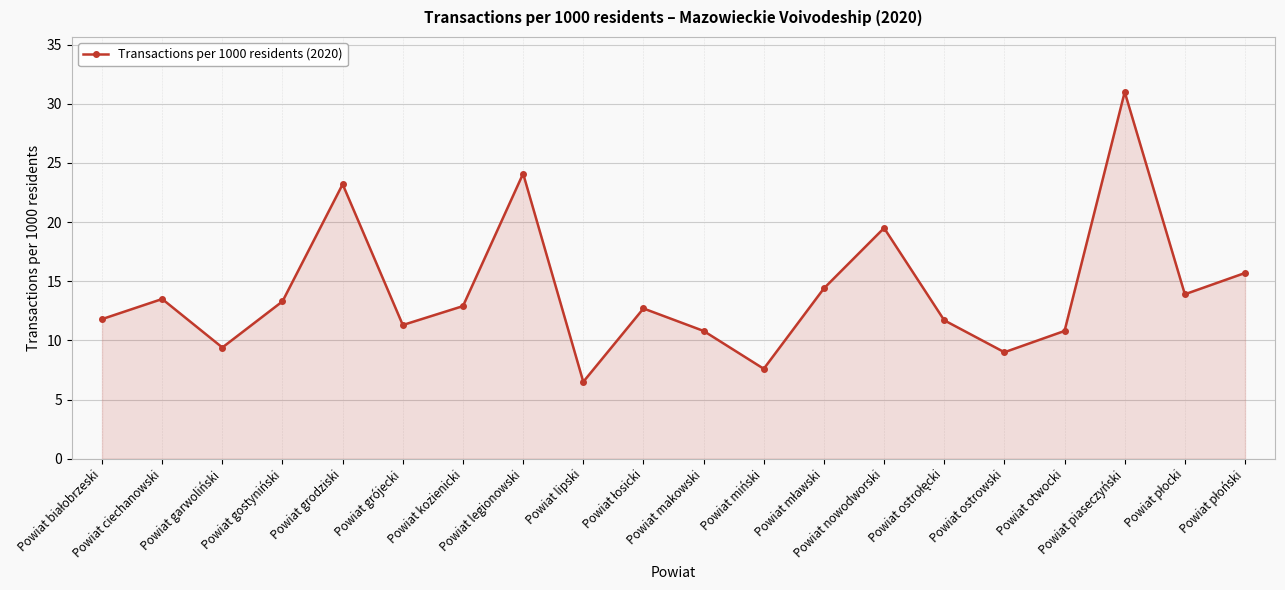

How many points are lower than both their immediate neighbors (excluding endpoints)?

6